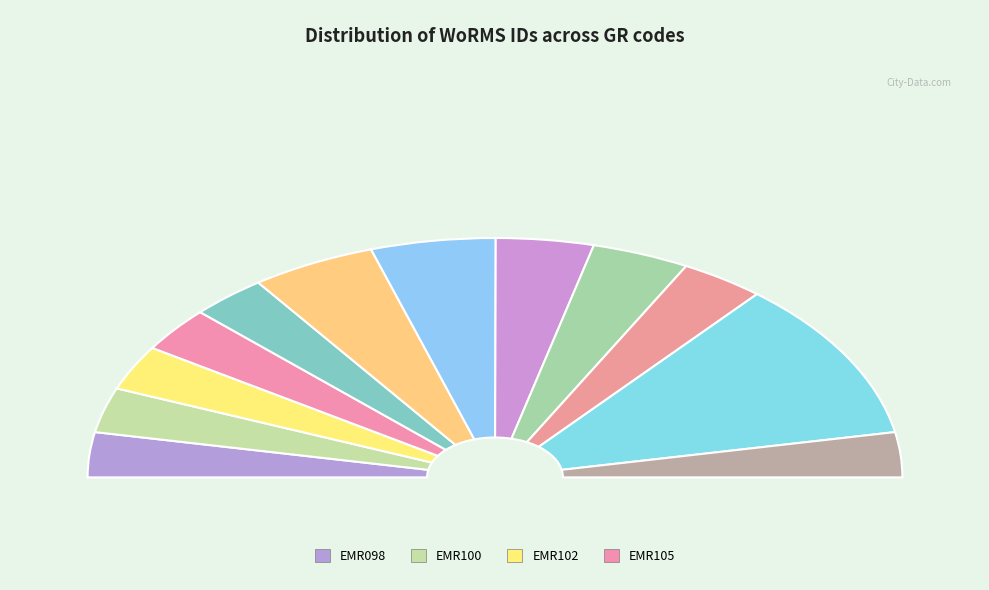

To the nearest percent, what is the difference between the largest and smallest slice percentages?

16%